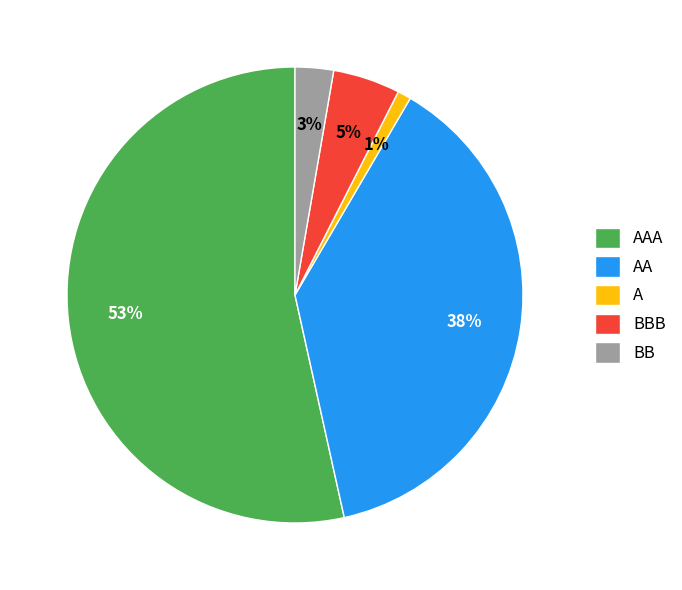

Which has a higher value, A or AA?

AA